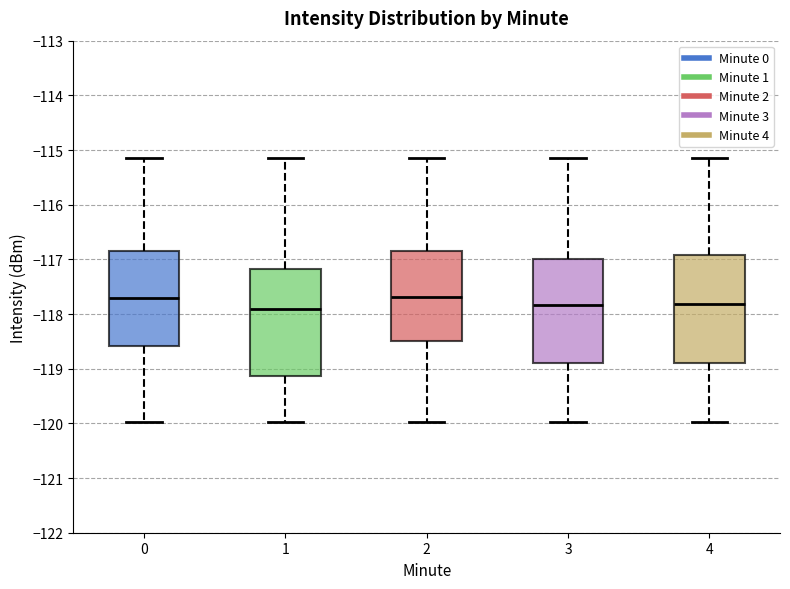

Where does the median line of the box at x = 1 sit on the y-axis? The values are not printed on the chart, so give them approximately, as read against the axis.

-117.9